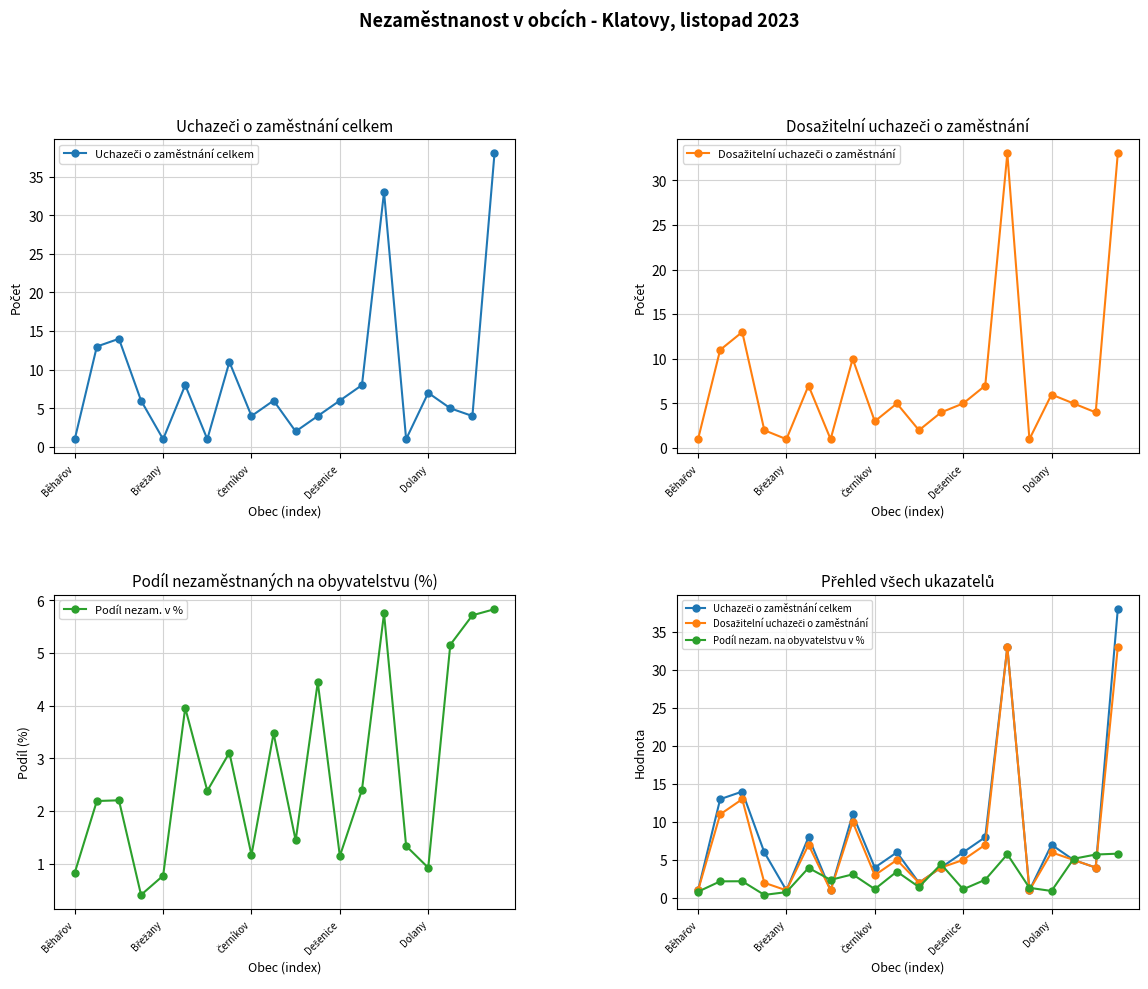

What is the lowest value of the Podíl nezam. v % series?

0.4